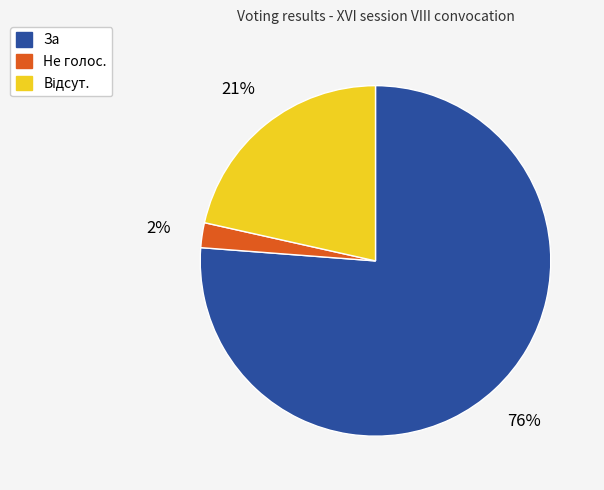

Which category accounts for the majority?

За